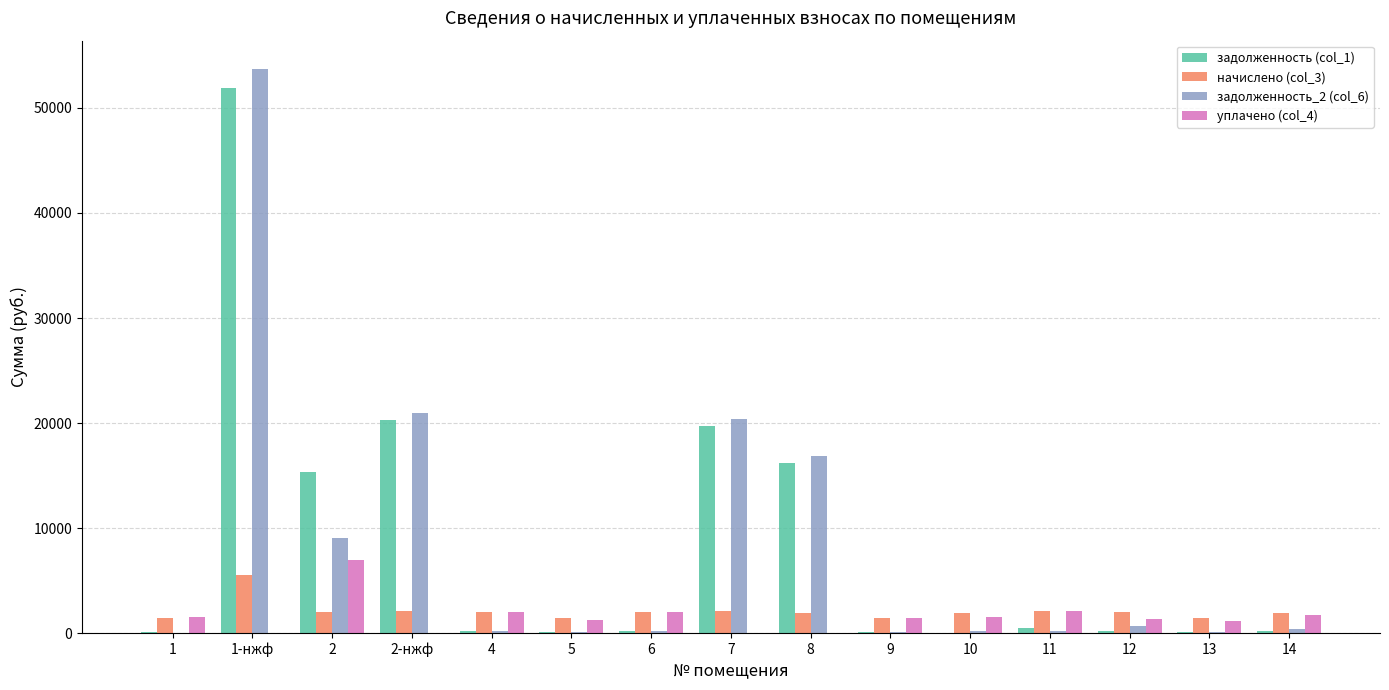

What is the sum of all начислено (col_3) values?

31477.2